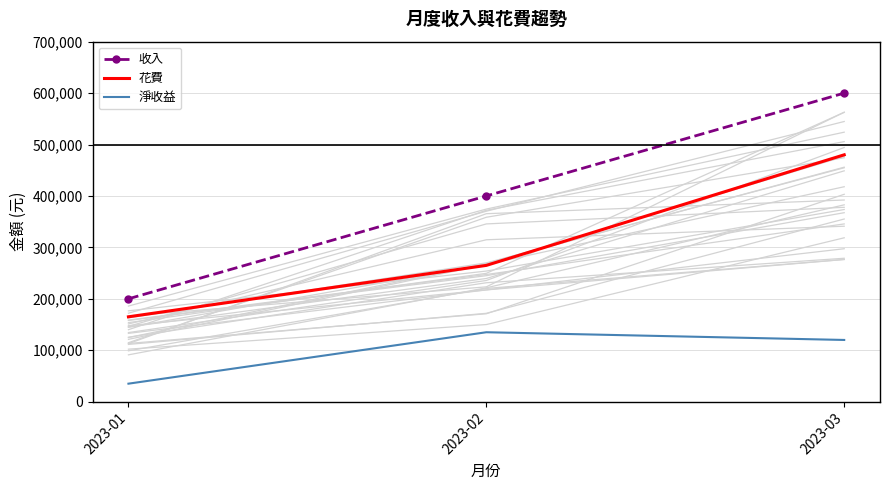

At which category does the chart reach its minimum across all series?

2023-01